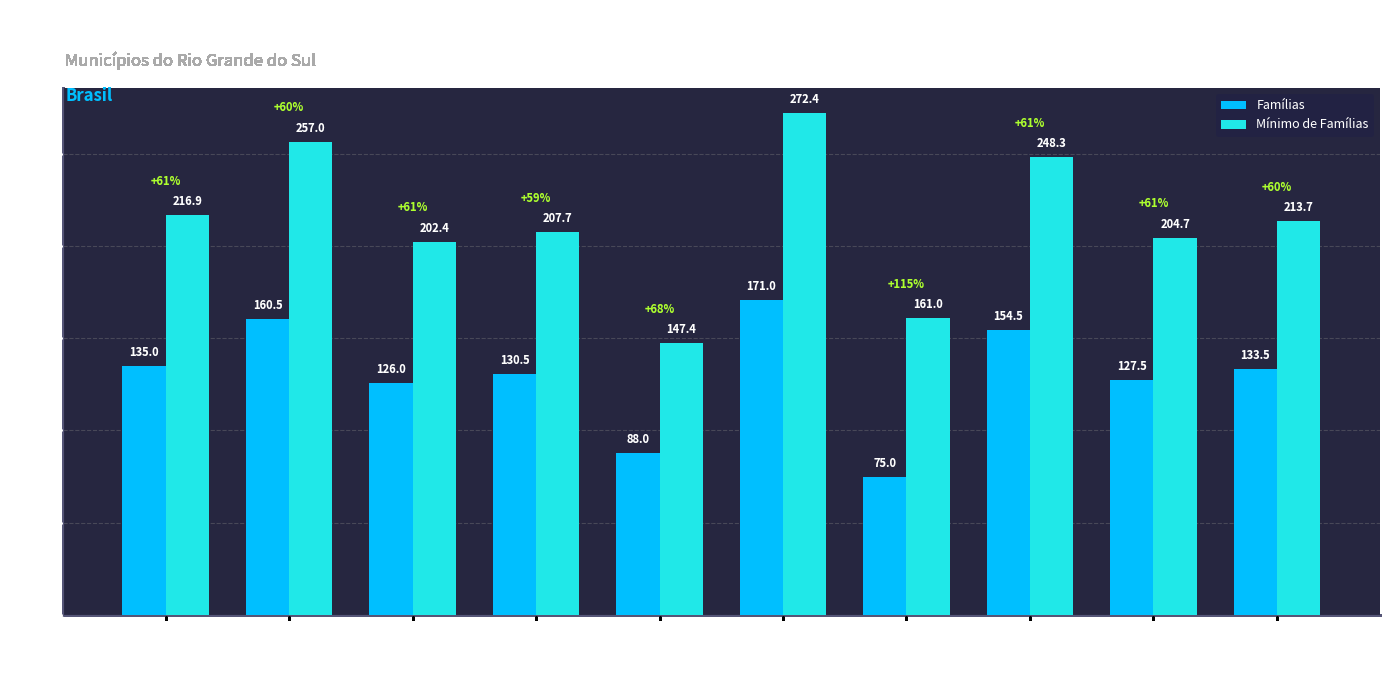

How many groups of bars are there?

10